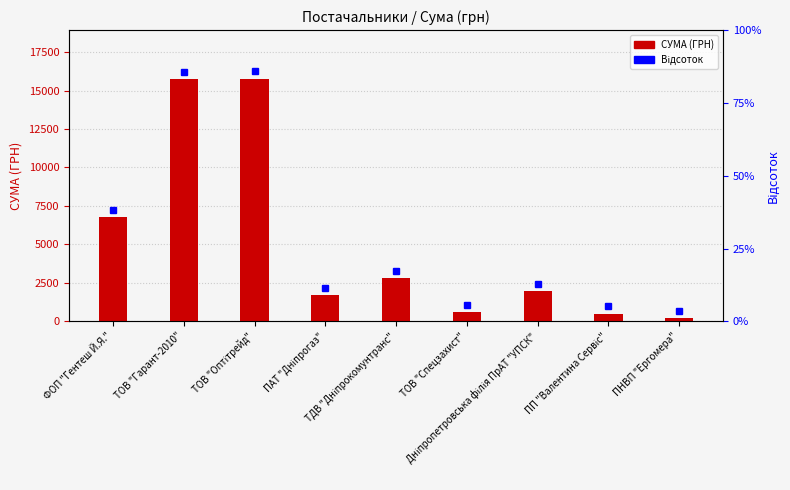

List the labels in order of value, smallest first.

ПНВП "Ергомера", ПП "Валентина Сервіс", ТОВ "Спецзахист", ПАТ "Дніпрогаз", Дніпропетровська філія ПрАТ "УПСК", ТДВ "Дніпрокомунтранс", ФОП "Гентеш Й.Я.", ТОВ "Гарант-2010", ТОВ "Оптітрейд"